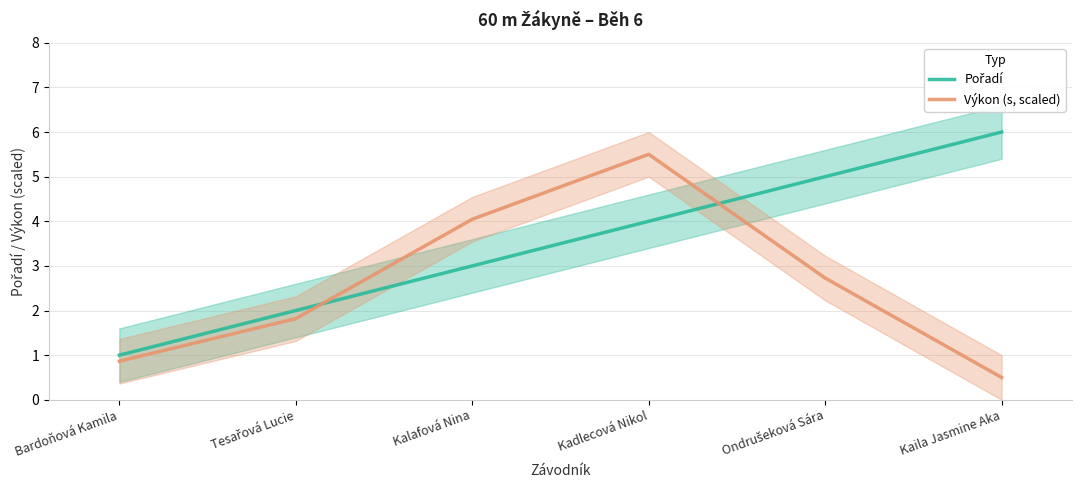

How many Pořadí values are between 2 and 5?

4